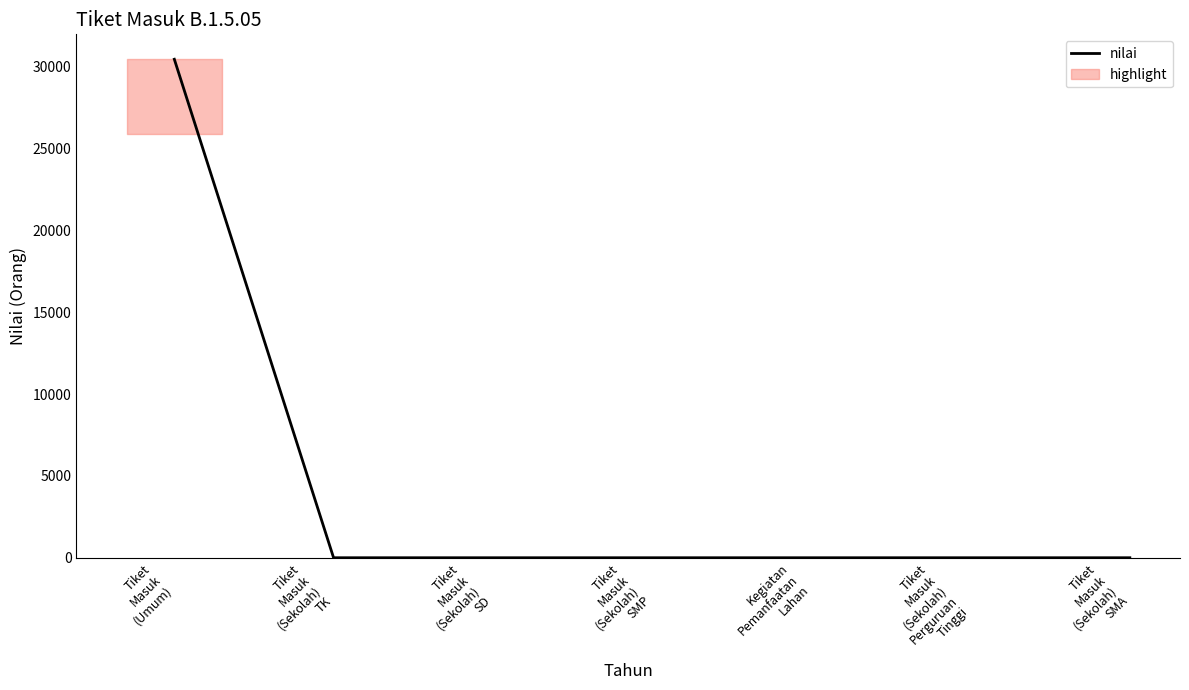

Is it true that the value at Kegiatan
Pemanfaatan
Lahan is 0?

True